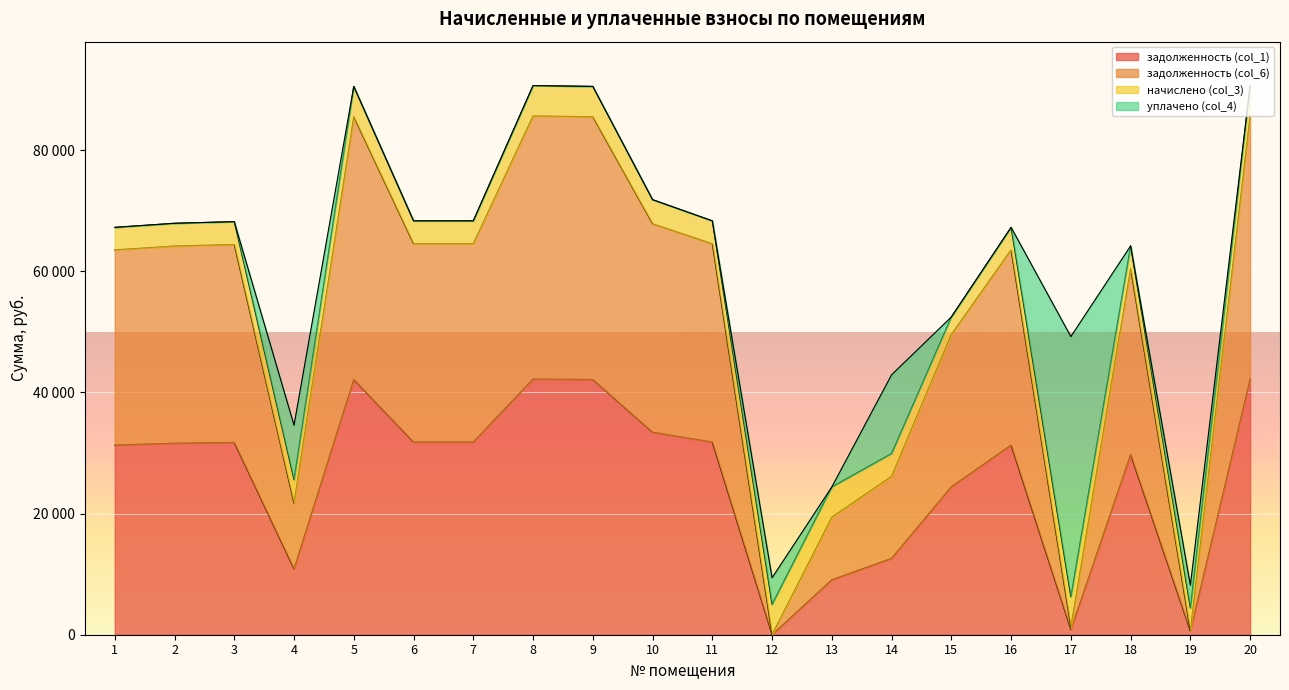

How many values in задолженность (col_1) are above zero?

19